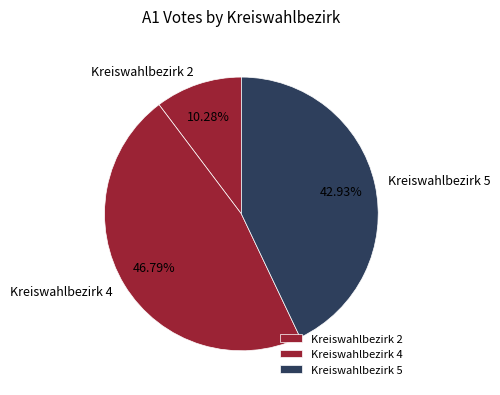

What percentage is NOT represented by Kreiswahlbezirk 4?

53.2%